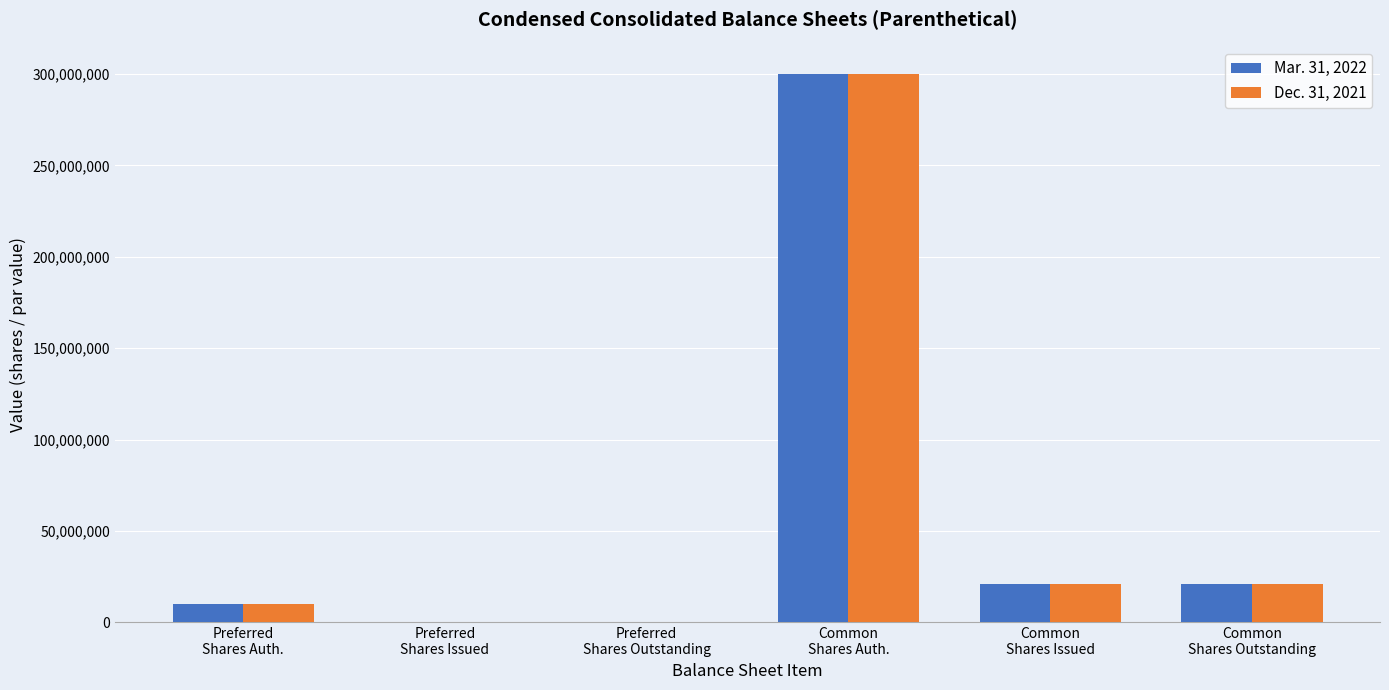

What is the greatest value displayed?

300000000